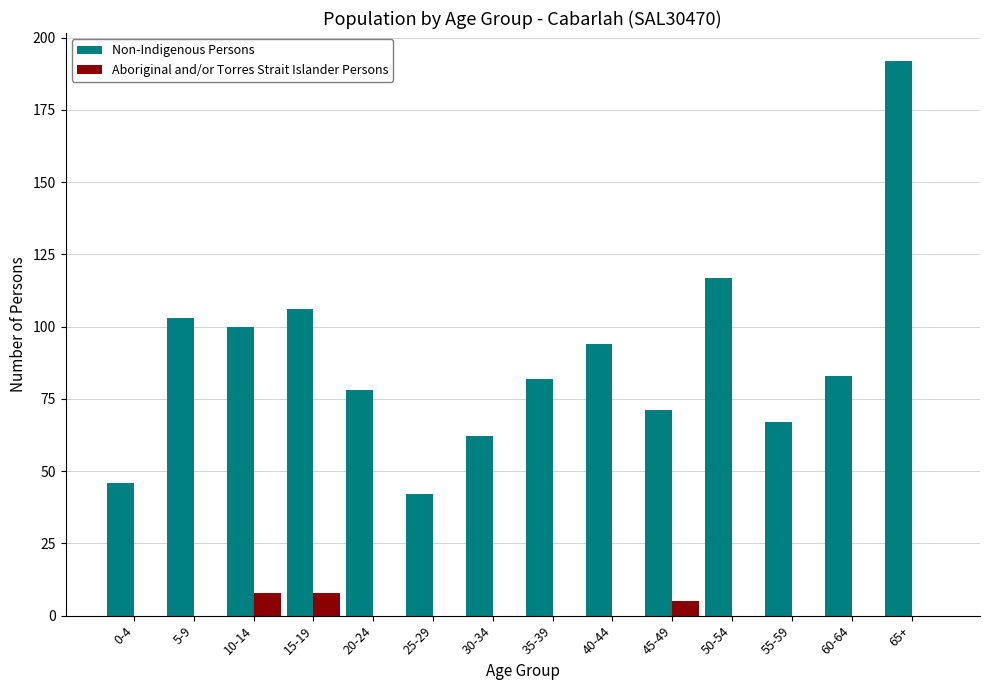

Reading left to right, what are all the values shown in this chart?

Non-Indigenous Persons: 0-4=46	5-9=103	10-14=100	15-19=106	20-24=78	25-29=42	30-34=62	35-39=82	40-44=94	45-49=71	50-54=117	55-59=67	60-64=83	65+=192
Aboriginal and/or Torres Strait Islander Persons: 0-4=0	5-9=0	10-14=8	15-19=8	20-24=0	25-29=0	30-34=0	35-39=0	40-44=0	45-49=5	50-54=0	55-59=0	60-64=0	65+=0